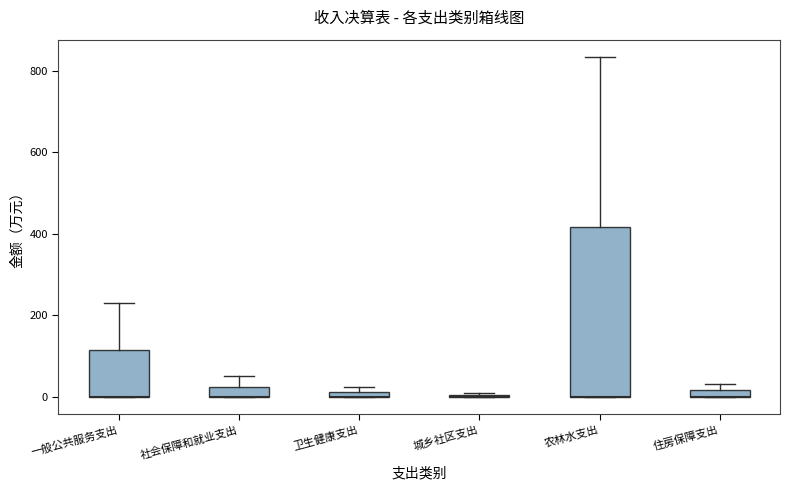

Where is the lower edge of the box for 住房保障支出 on the y-axis? The values are not printed on the chart, so give them approximately, as read against the axis.

0